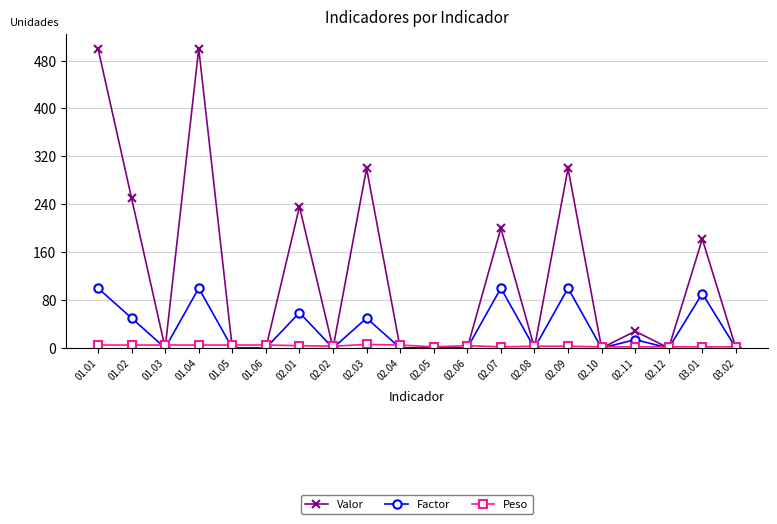

The Factor series shows 35 at 02.06. True or false?

False